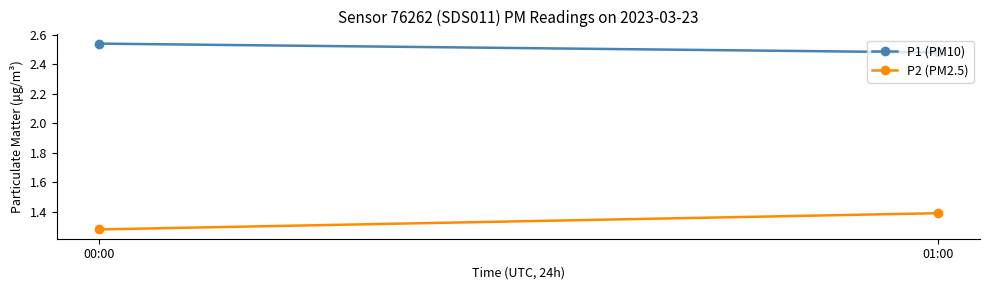

What is the average value of the P1 (PM10) series?

2.5